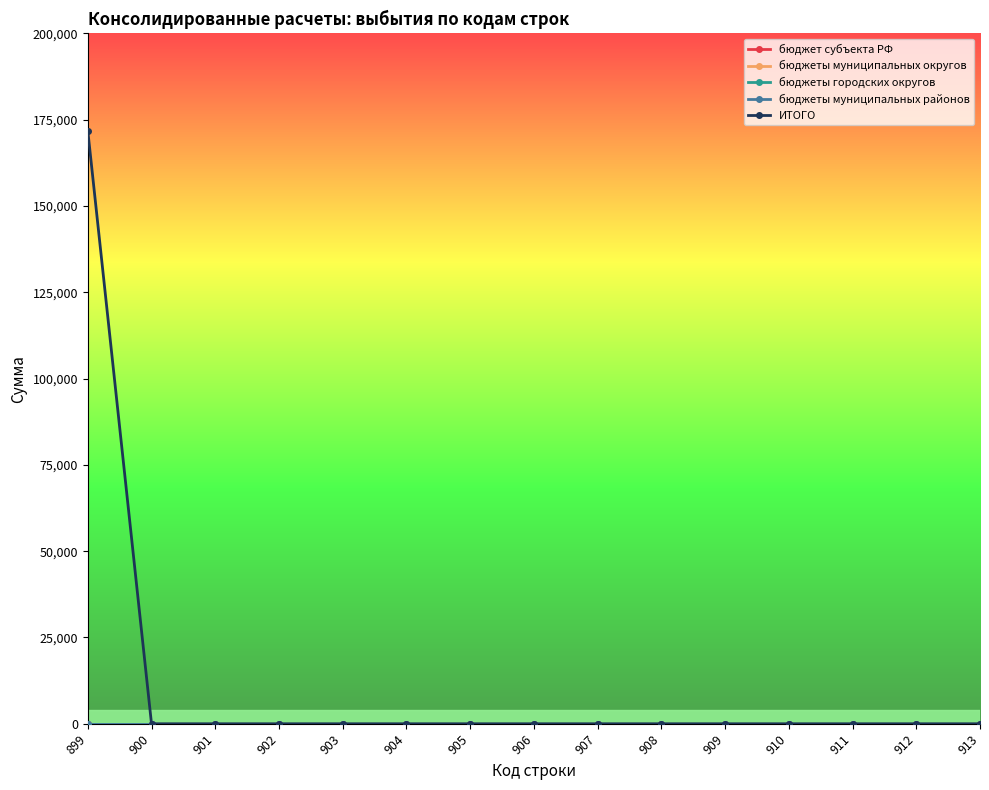

How many lines are shown in the chart?

5